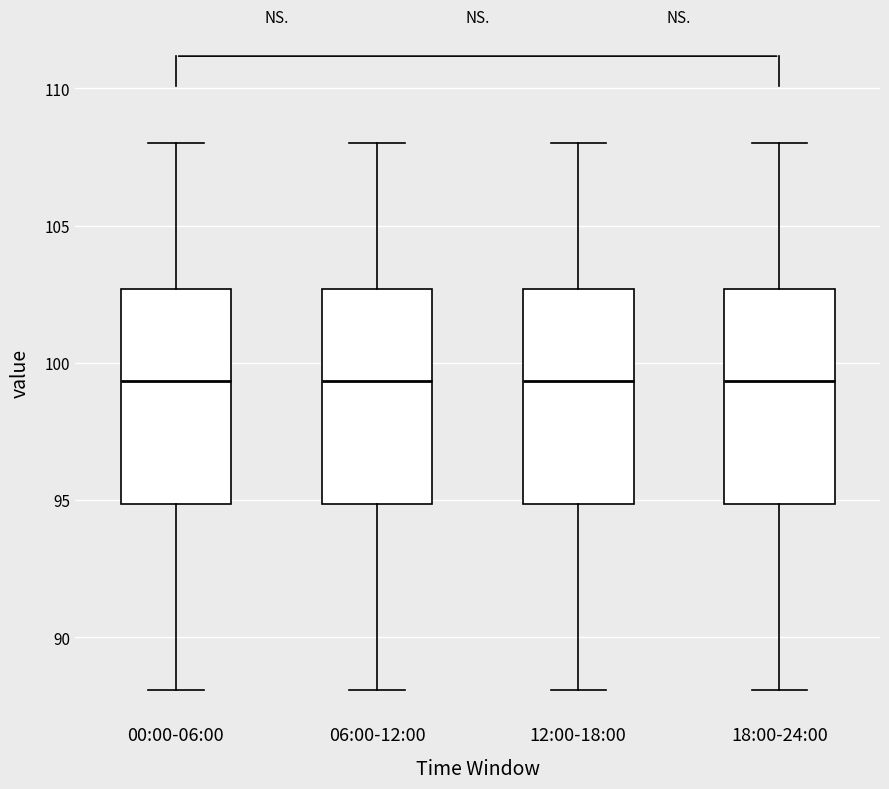

Reading left to right, transcribe this box plot: for each box, give where its median line is, the range the box spans, and where its two whiskers end, as read against the y-axis. The values are not printed on the chart, so give them approximately, as read against the axis.

00:00-06:00: median 99.5, box 95.0 to 102.5, whiskers 88.0 to 108.0
06:00-12:00: median 99.5, box 95.0 to 102.5, whiskers 88.0 to 108.0
12:00-18:00: median 99.5, box 95.0 to 102.5, whiskers 88.0 to 108.0
18:00-24:00: median 99.5, box 95.0 to 102.5, whiskers 88.0 to 108.0